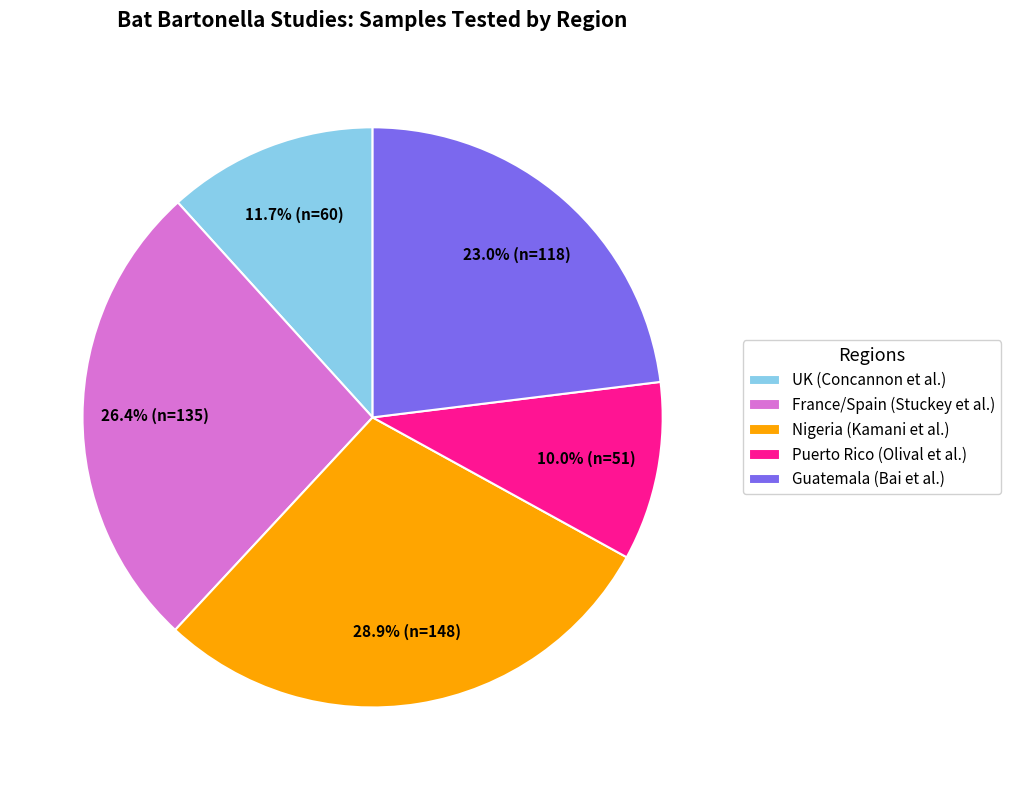

To the nearest percent, what percentage of the pie is Nigeria (Kamani et al.)?

29%